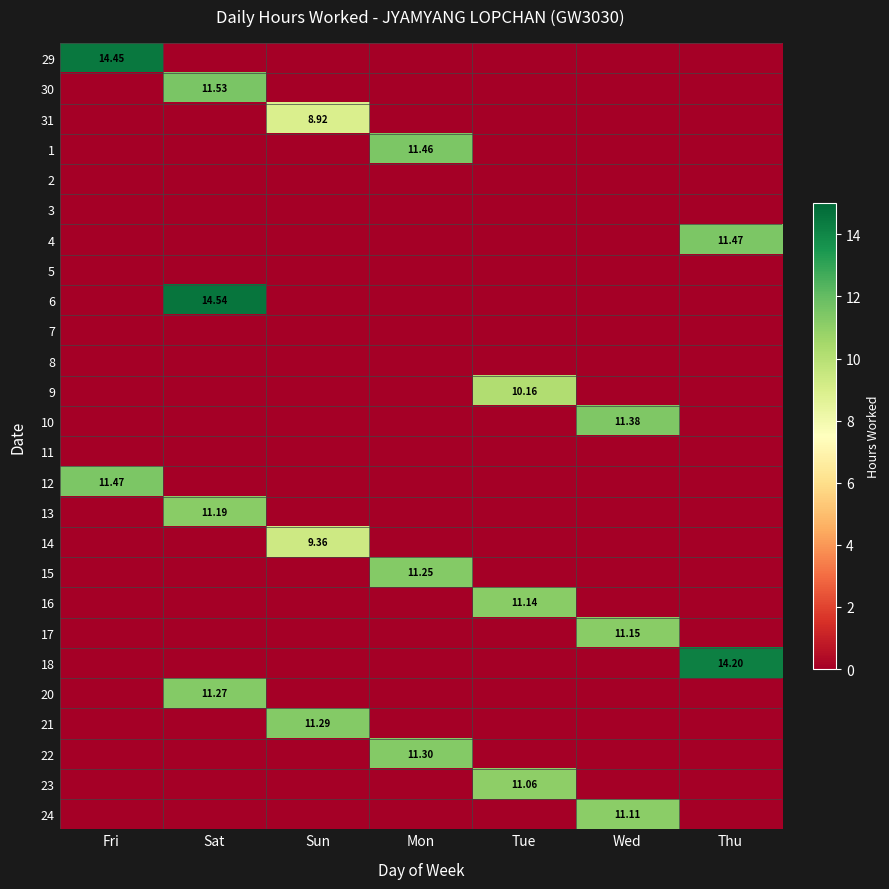

Count the number of data series in this chart.

26